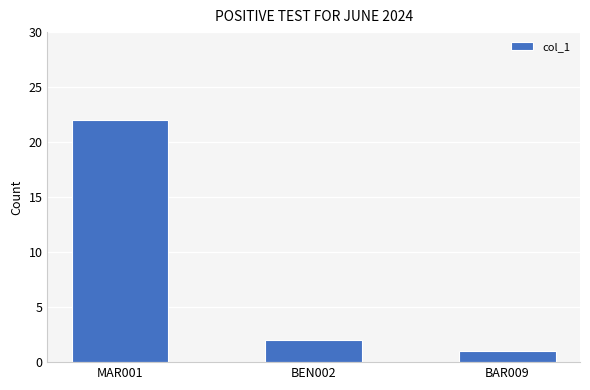

Which has a higher value, MAR001 or BEN002?

MAR001